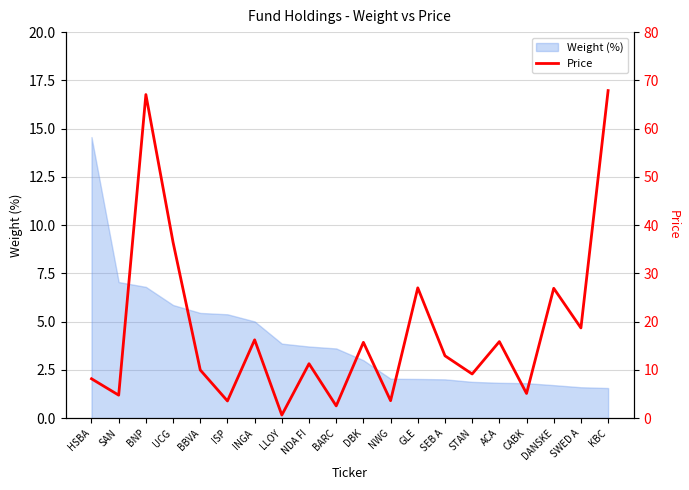

List the labels in order of value, largest first.

KBC, BNP, UCG, GLE, DANSKE, SWED A, INGA, ACA, DBK, SEB A, NDA FI, BBVA, STAN, HSBA, CABK, SAN, NWG, ISP, BARC, LLOY